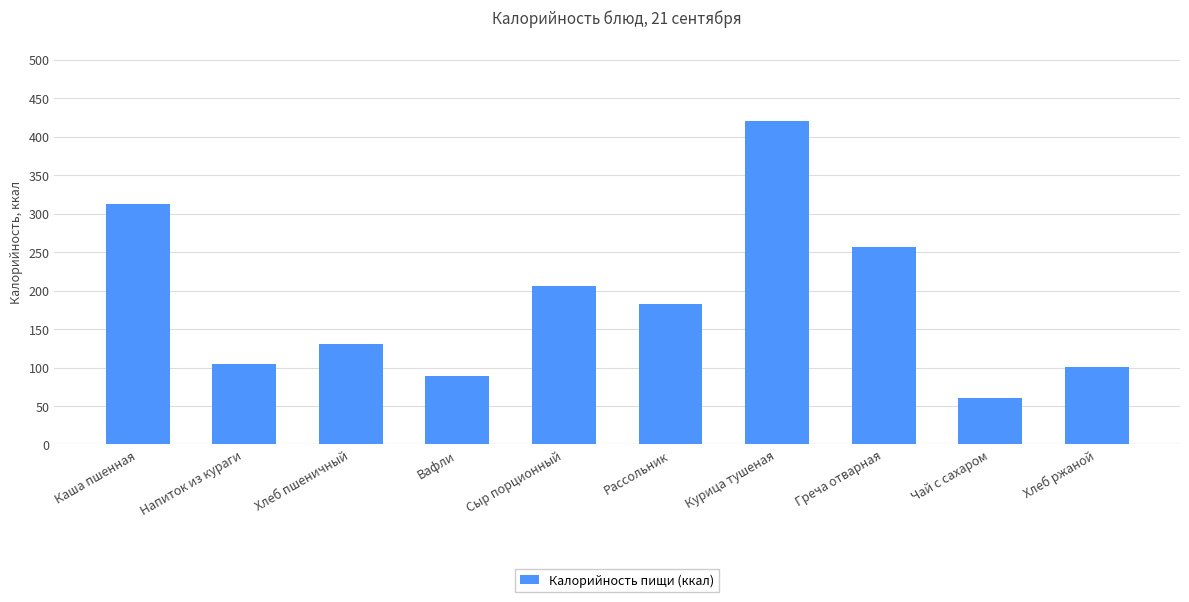

At which label is the value closest to 240?

Греча отварная